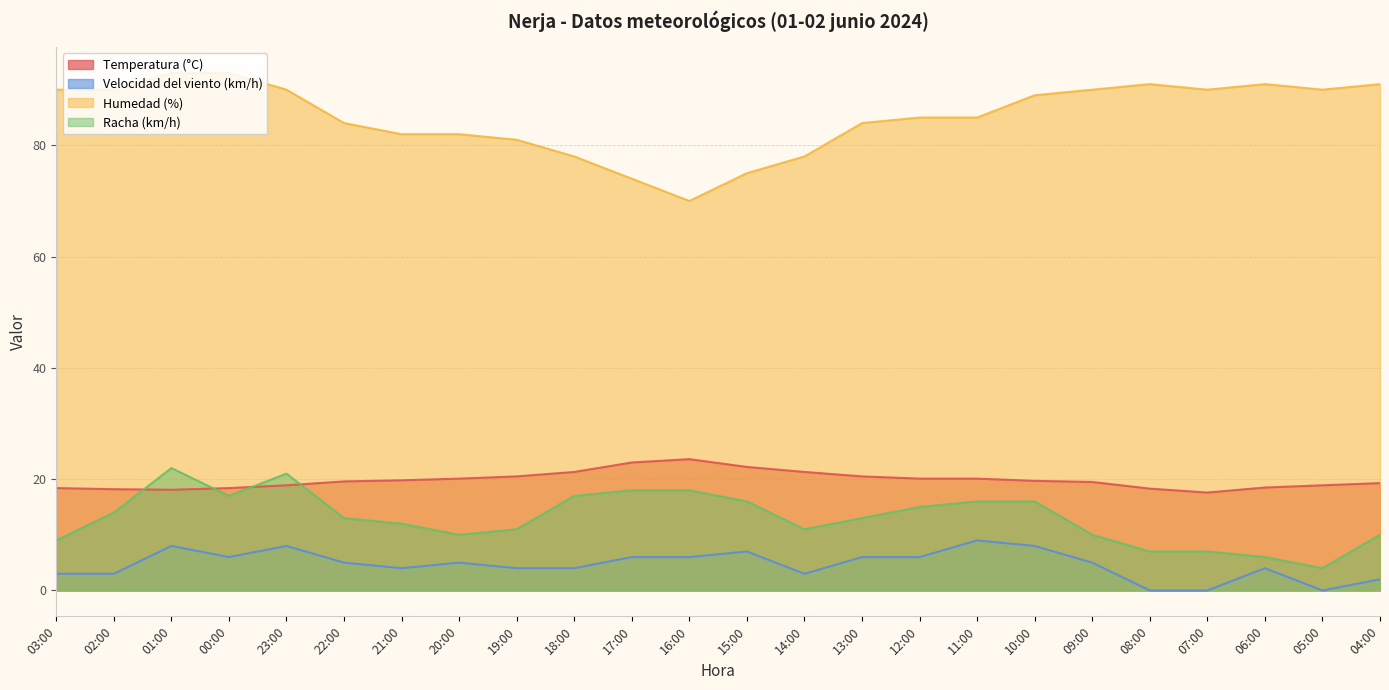

True or false: Temperatura (°C) has a value of 25.3 at 05:00.

False